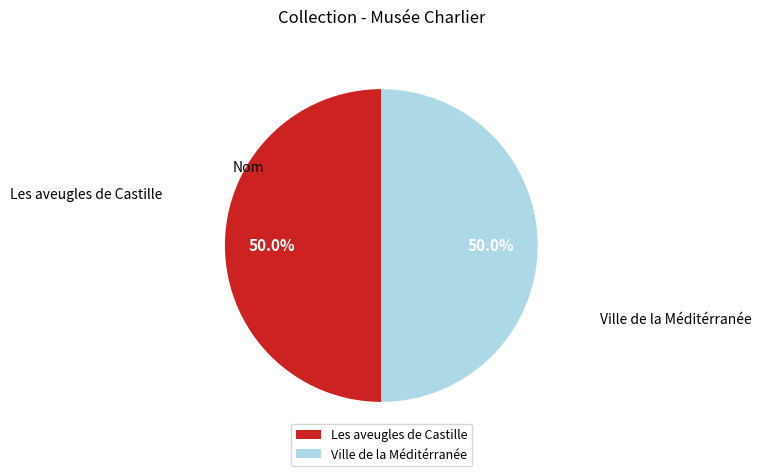

Count the number of slices in the pie.

2